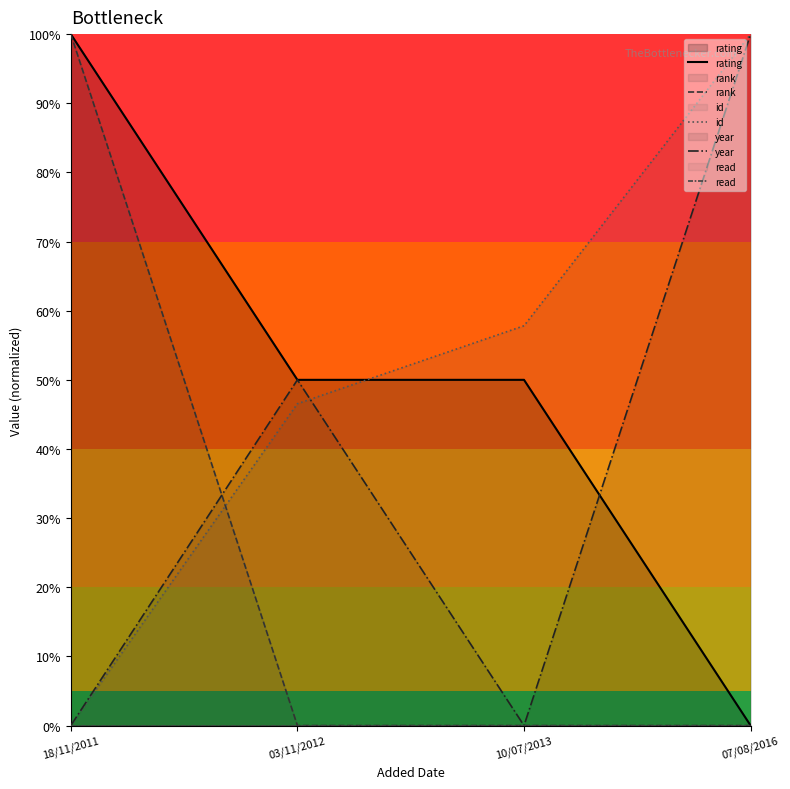

What is the difference between the id values at 07/08/2016 and 03/11/2012?

53.5